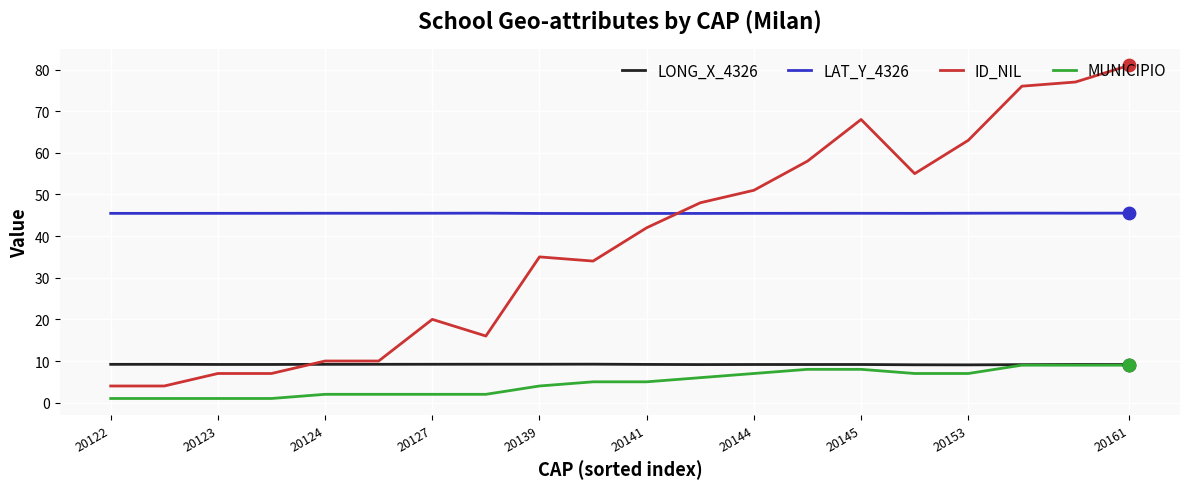

Which series has the widest spread of values?

ID_NIL